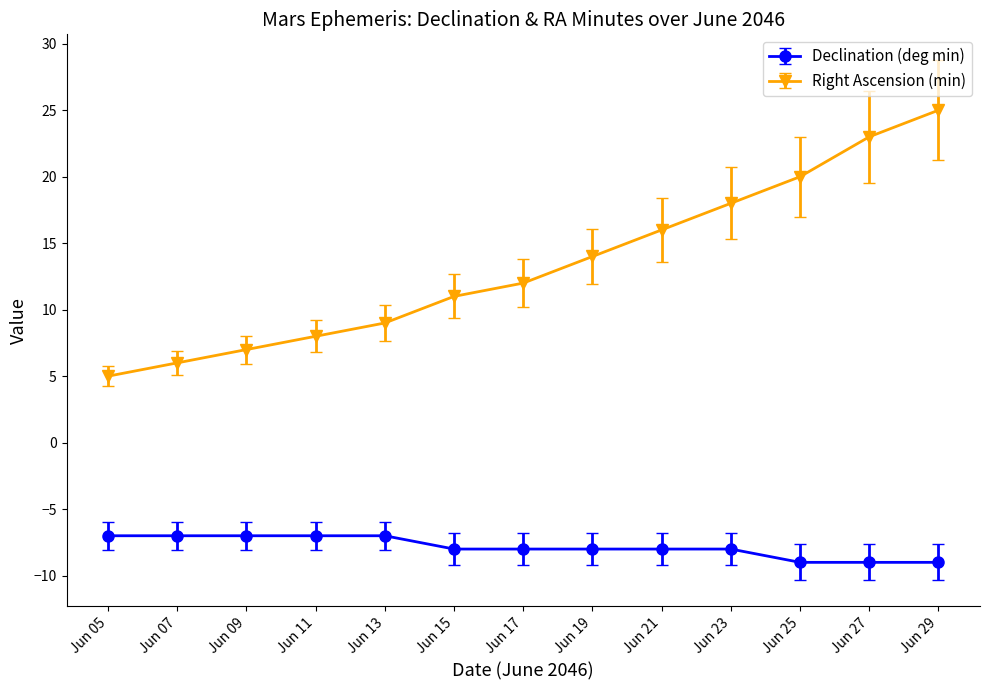

Is it true that Declination (deg min) equals -7 at Jun 05?

True